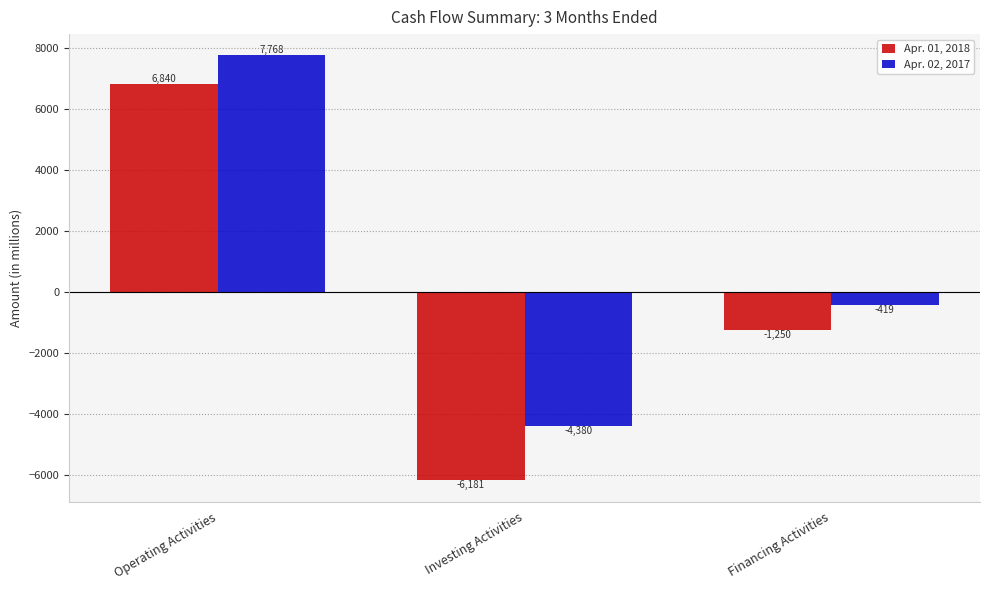

Is the value of Apr. 01, 2018 at Operating Activities greater than the value of Apr. 02, 2017 at Operating Activities?

No